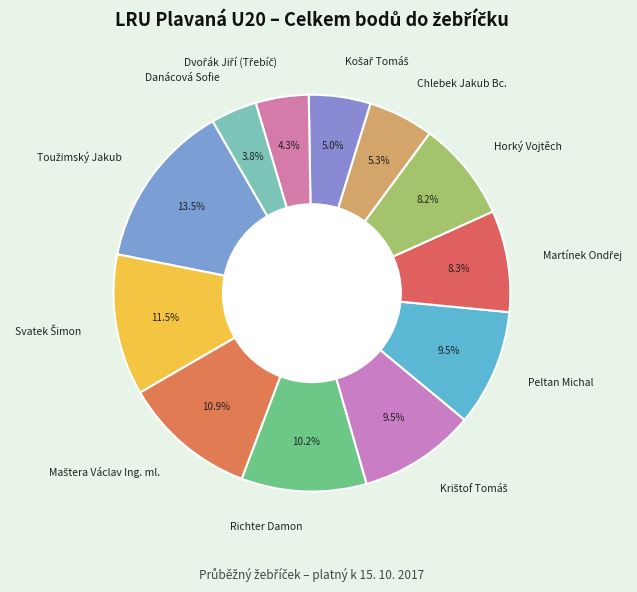

To the nearest percent, what percentage of the pie is Horký Vojtěch?

8%